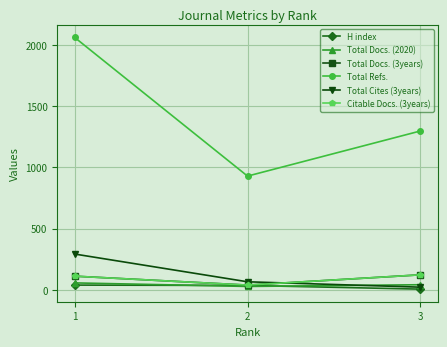

Does the chart have visible grid lines?

Yes